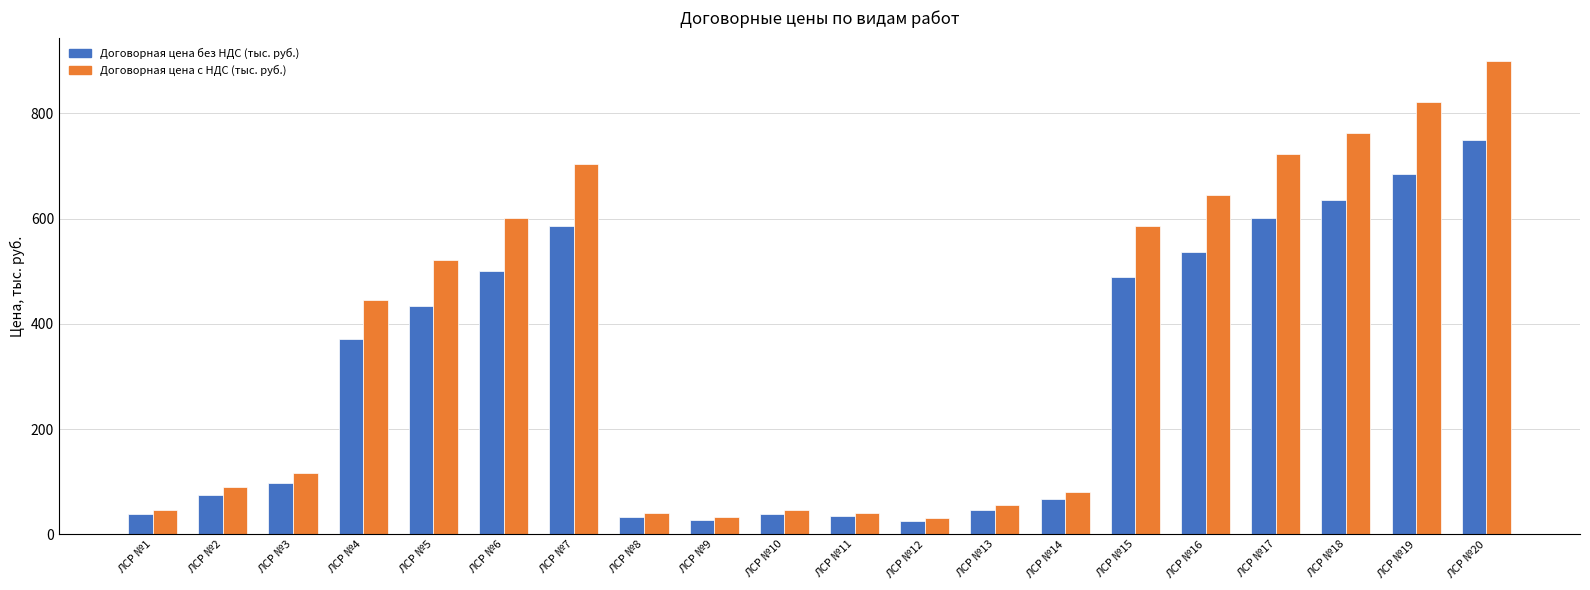

Is the value of Договорная цена с НДС (тыс. руб.) at ЛСР №10 greater than the value of Договорная цена без НДС (тыс. руб.) at ЛСР №12?

Yes